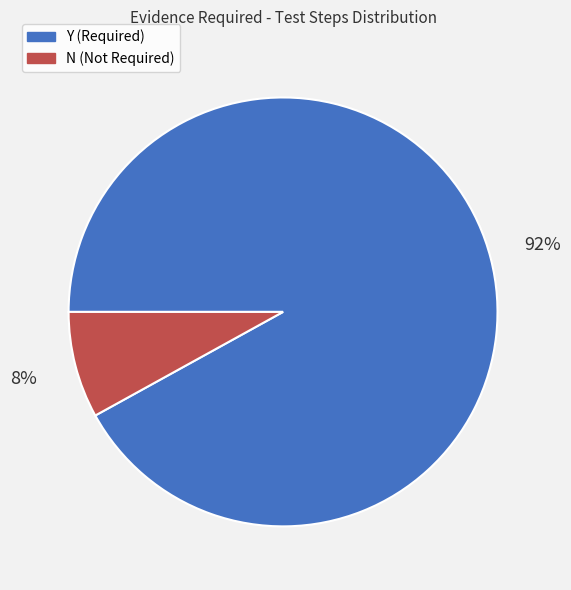

Rank the categories by value from highest to lowest.

Y, N